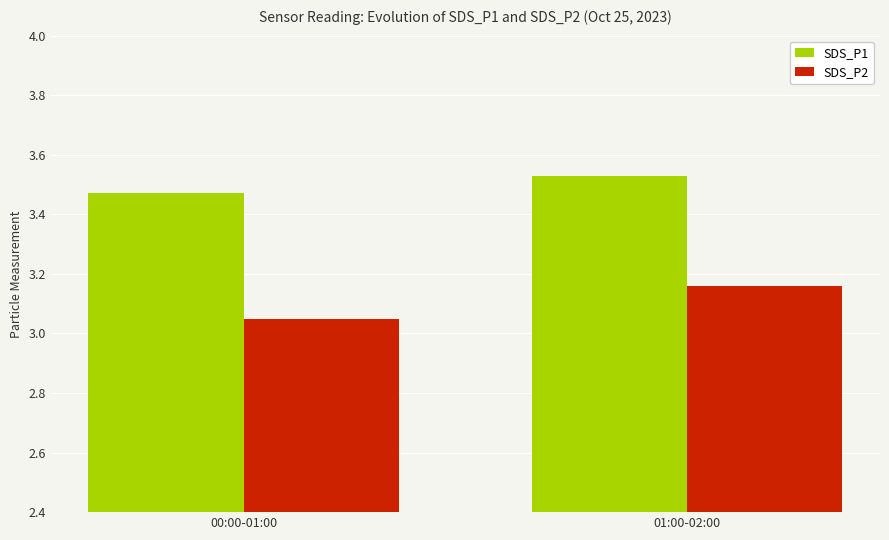

Rank the series by their maximum value, from highest to lowest.

SDS_P1, SDS_P2